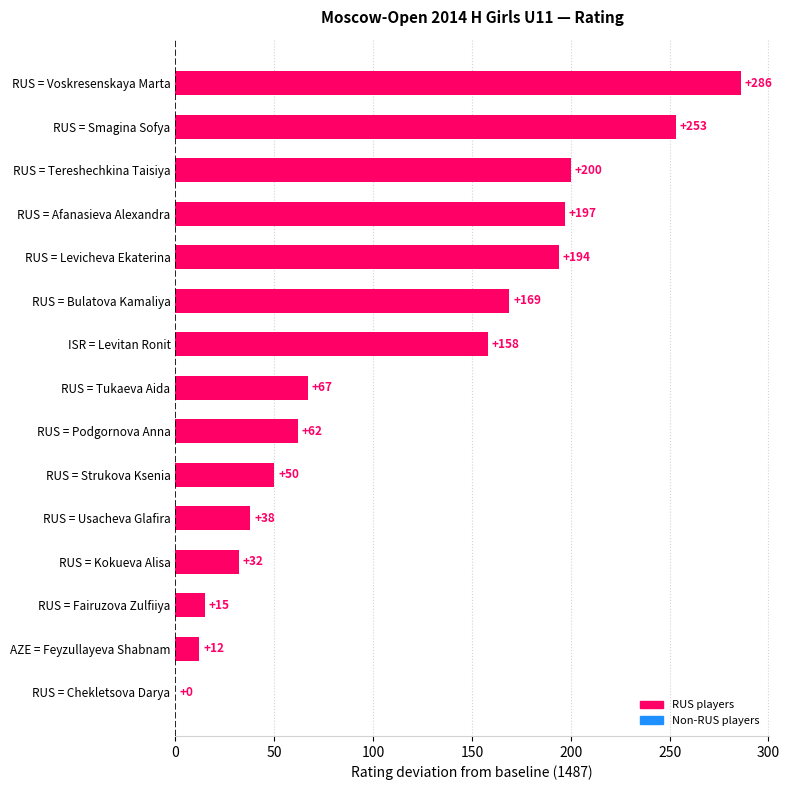

Approximately how many times larger is the value at ISR = Levitan Ronit compared to RUS = Voskresenskaya Marta?

0.6